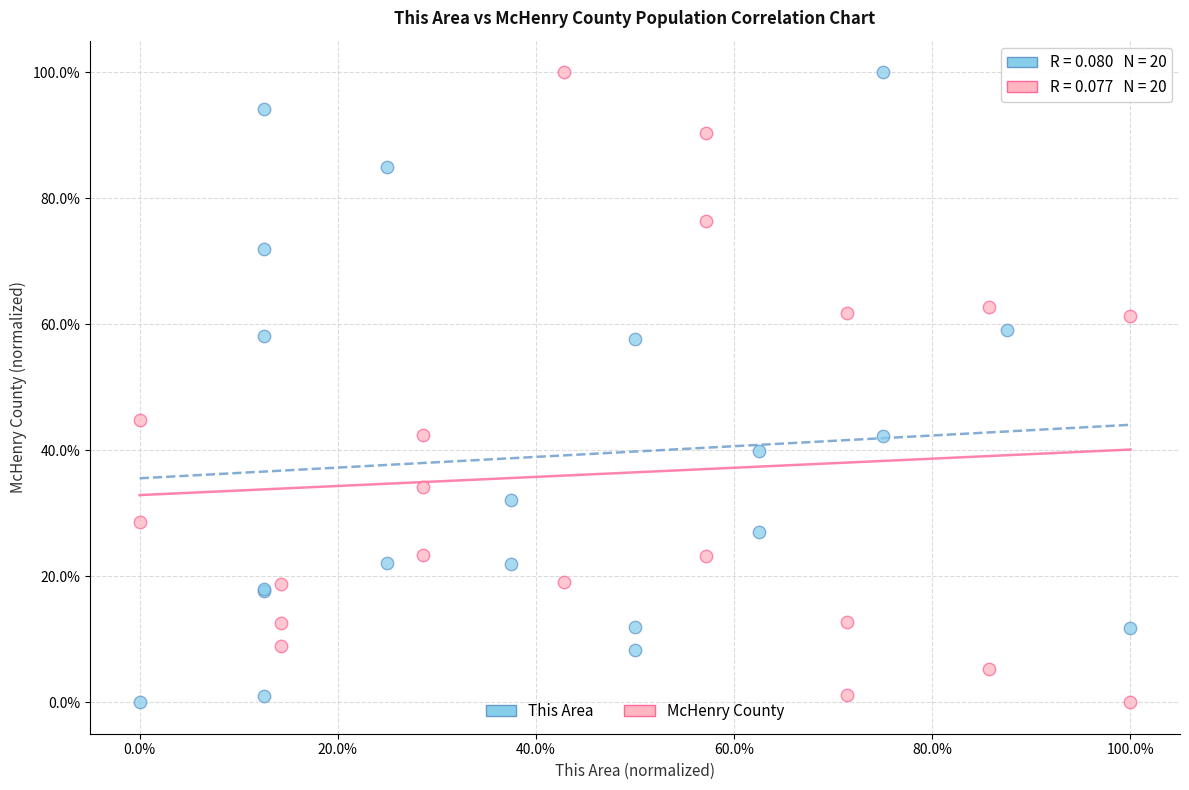

What are all the series names shown in the legend?

This Area, McHenry County